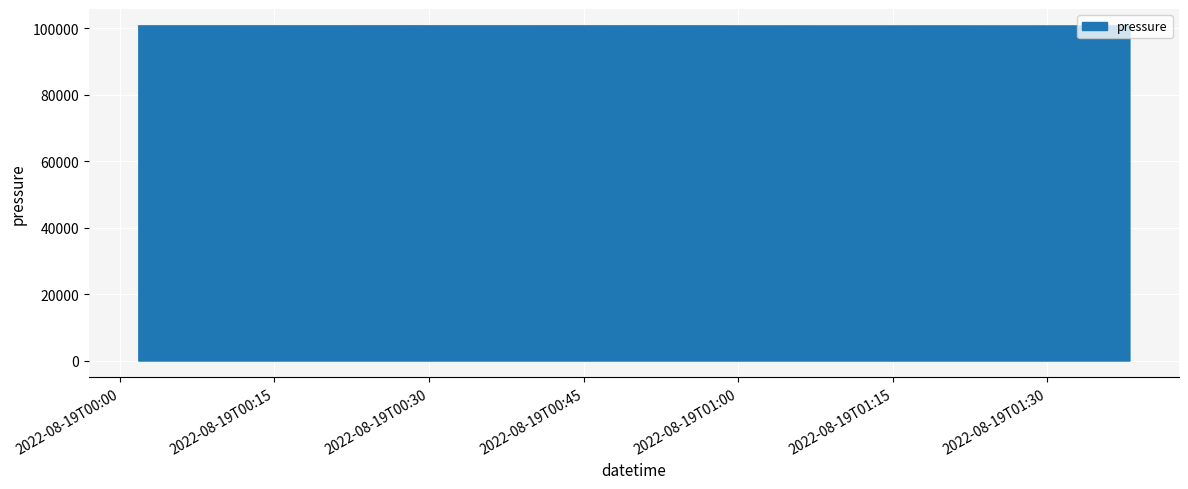

What is the minimum value shown in the chart?

100697.9